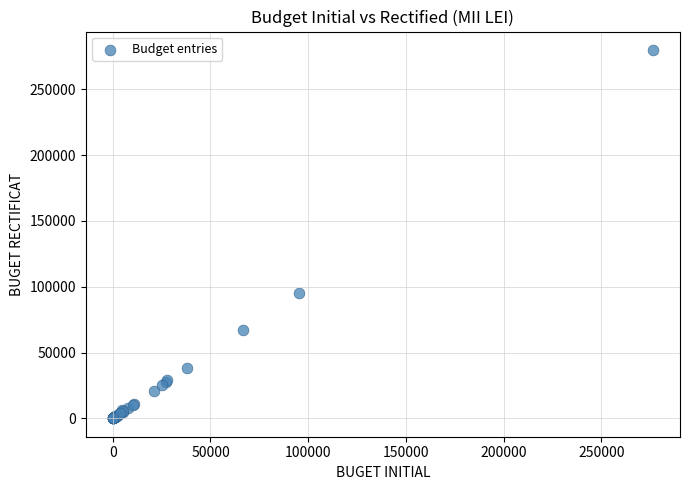

What Y value in the scatter plot is closest to 139997?

95088